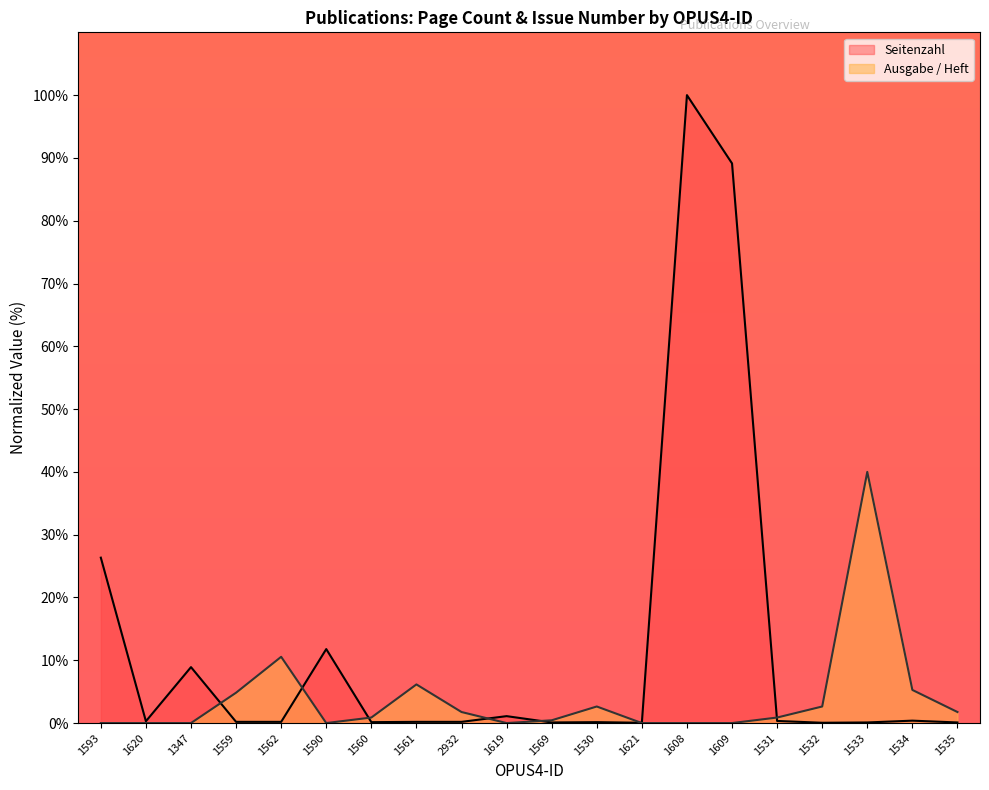

True or false: Ausgabe / Heft has more than 1 points higher than both neighbors.

True